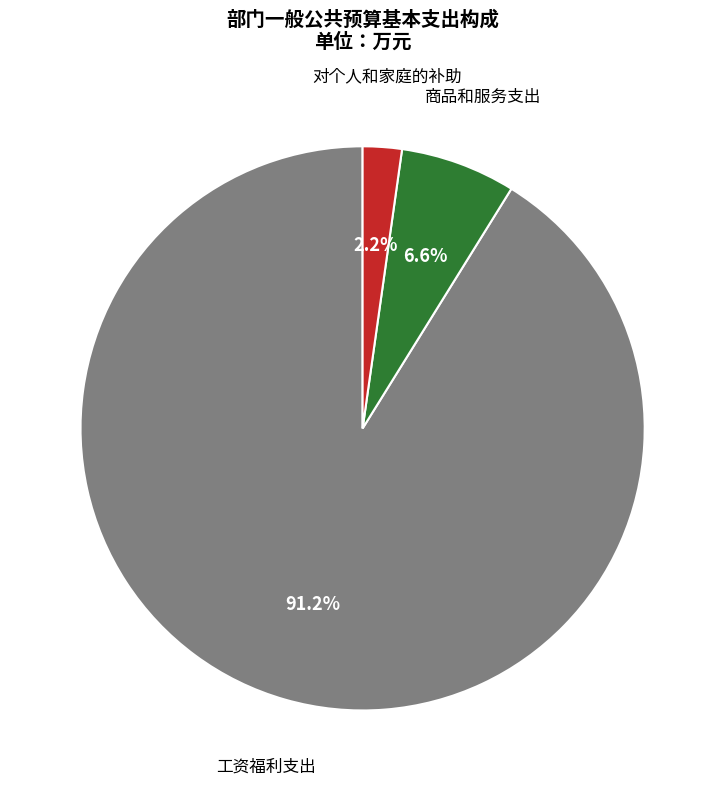

Does any single category account for the majority?

Yes